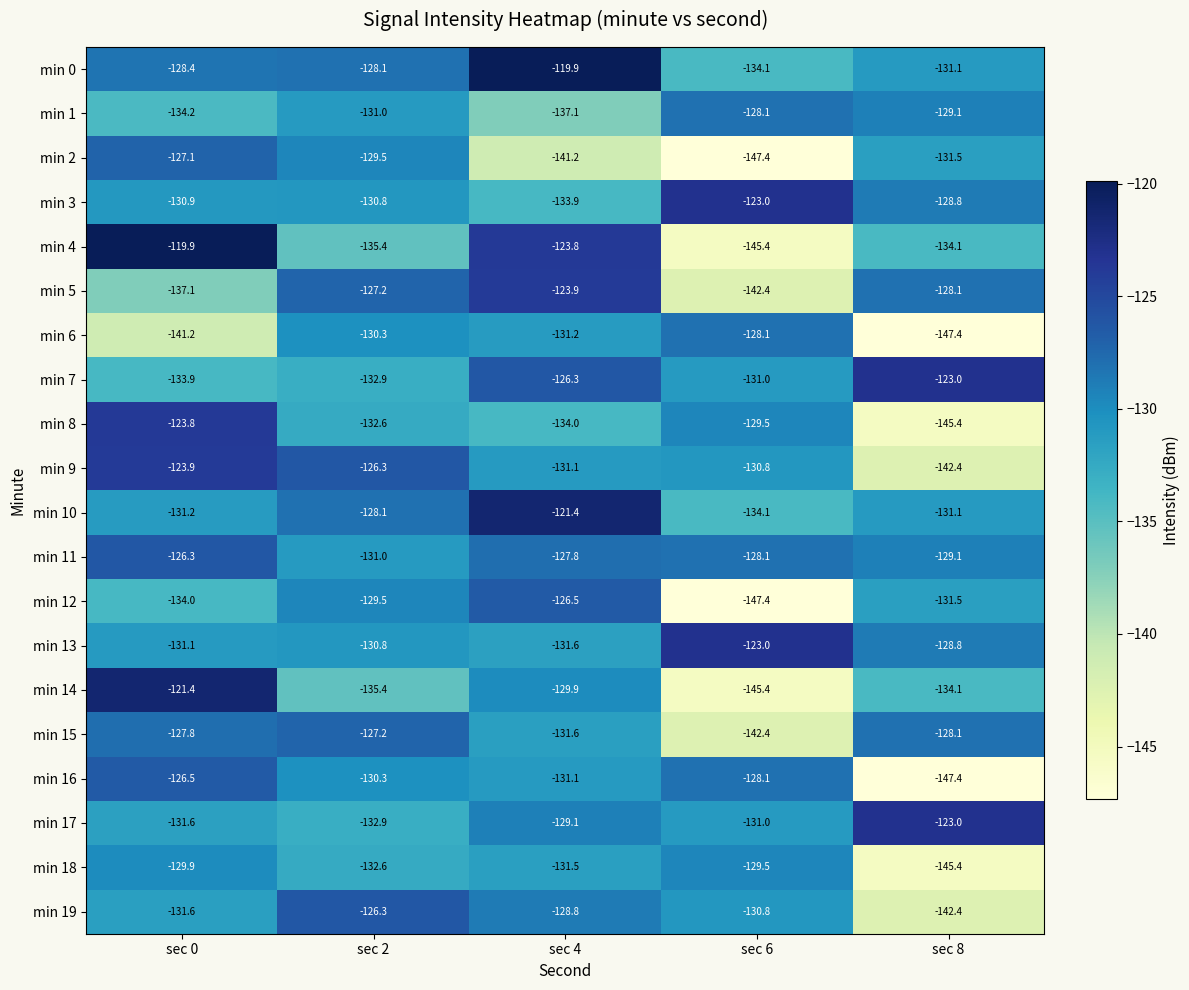

True or false: min 3 has a value of -222.7 at sec 8.

False